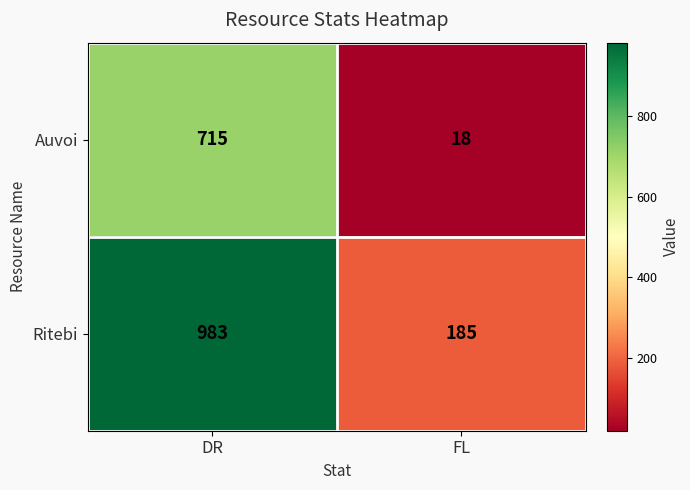

What is the sum of the Ritebi values at FL and DR?

1168